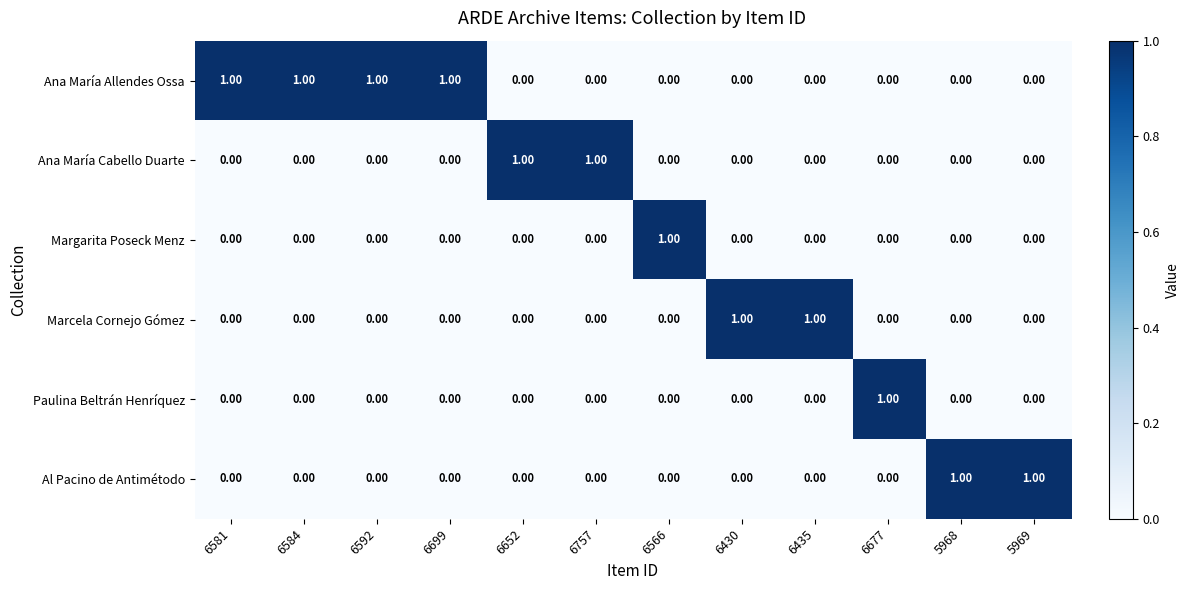

What is the sum of all Ana María Allendes Ossa values?

4